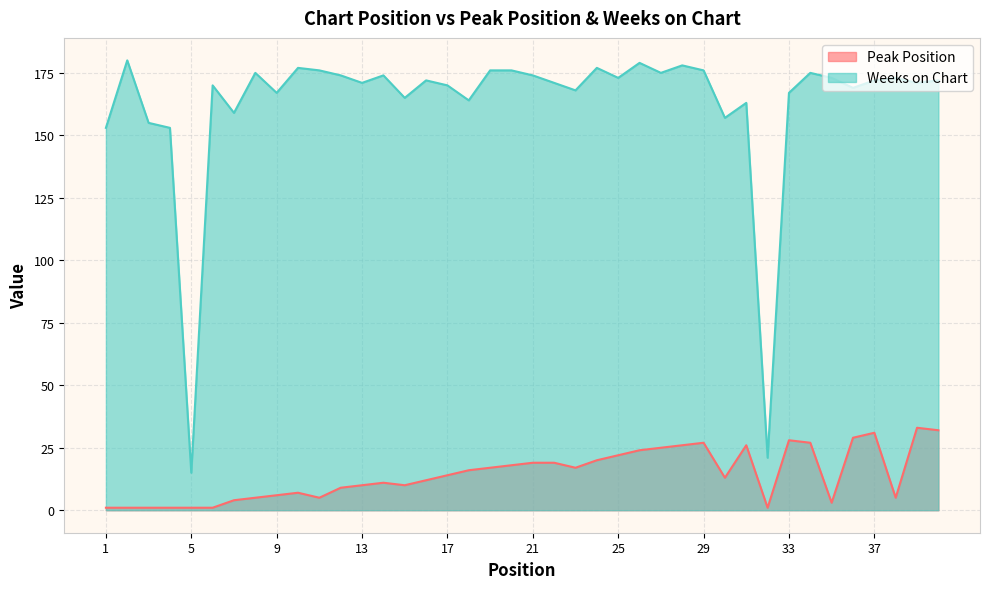

True or false: Weeks on Chart and Peak Position cross at least once.

False